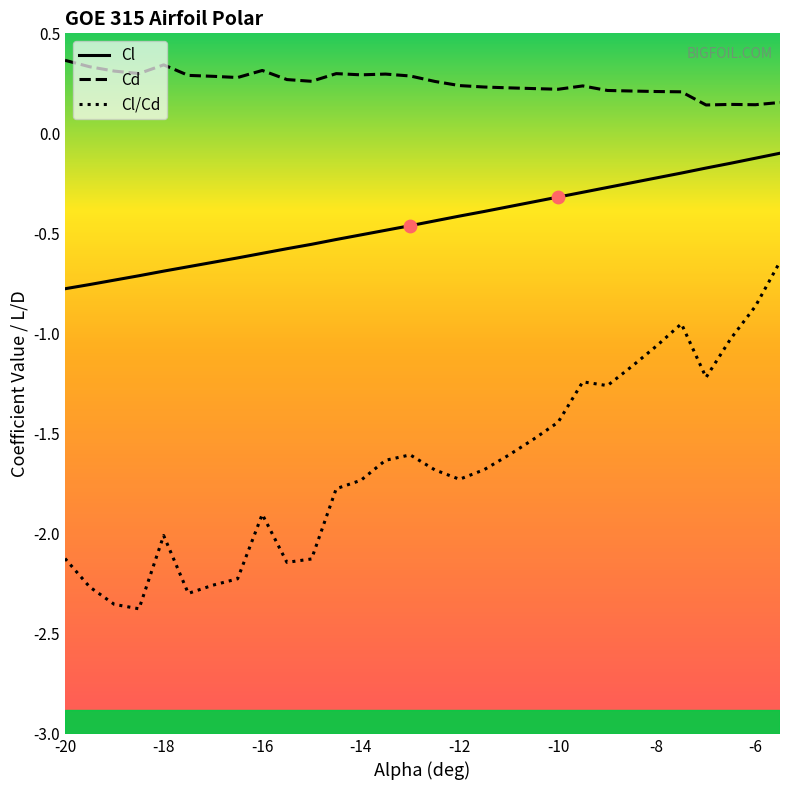

Which series has the largest total across all categories?

Cd